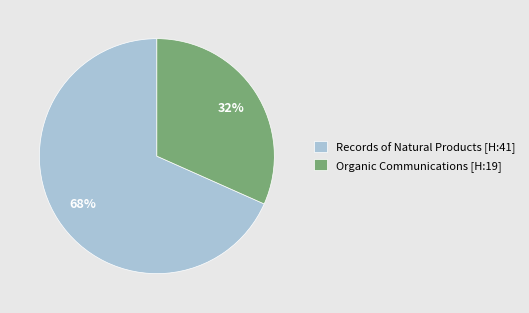

What percentage is the Organic Communications slice, to the nearest percent?

32%